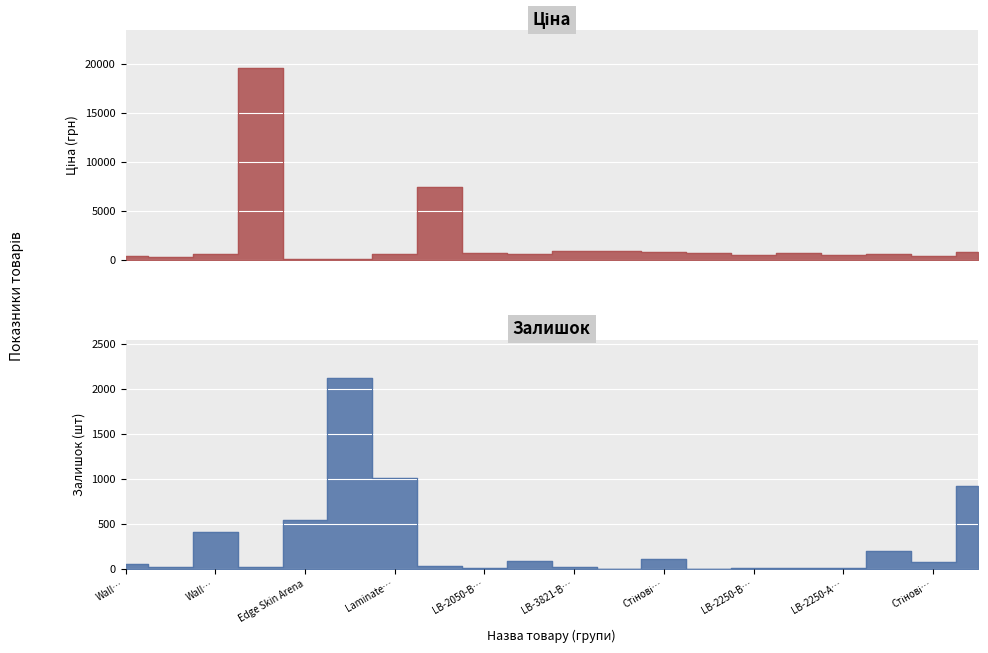

Where is the first local maximum for Ціна?

3